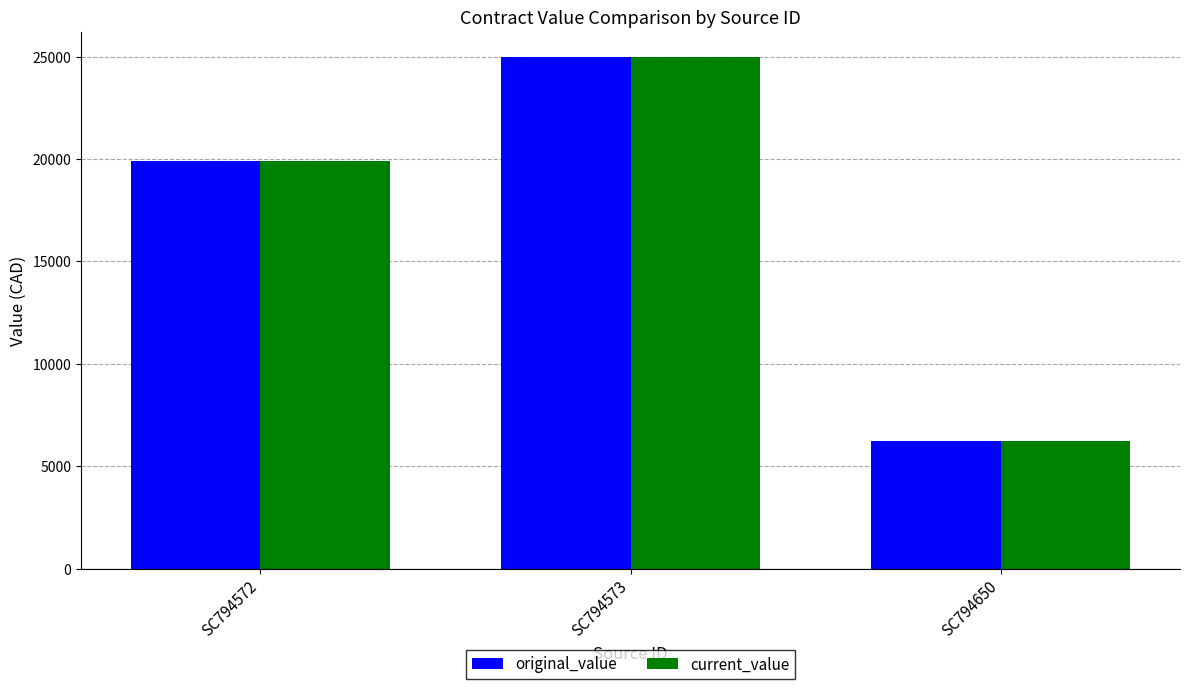

What is the difference between the current_value values at SC794650 and SC794572?

13700